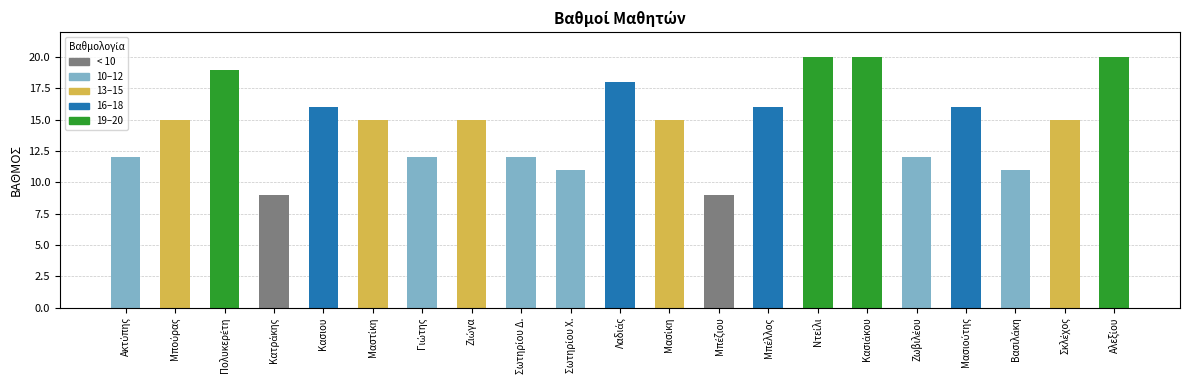

What is the greatest value displayed?

20